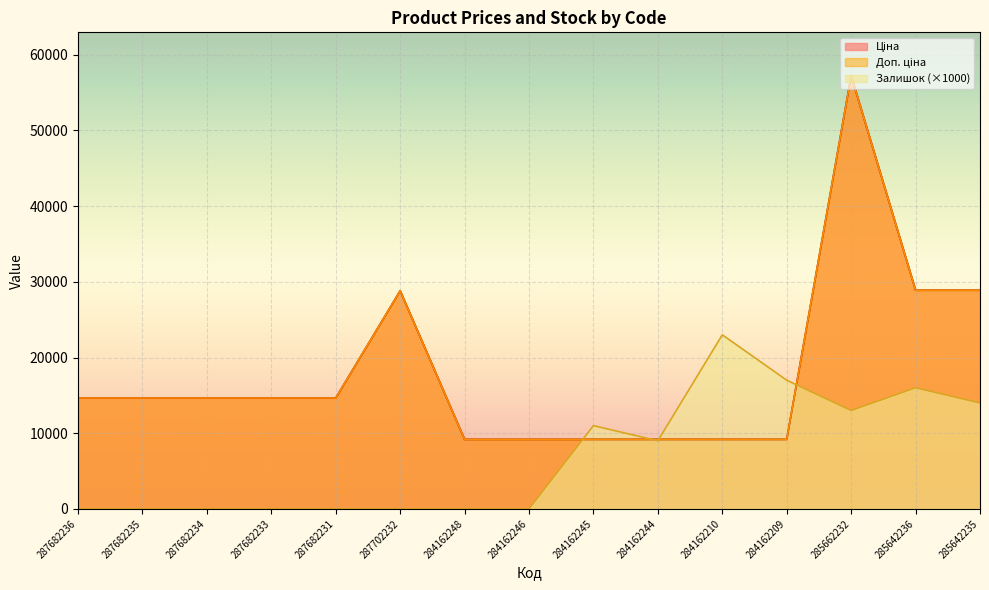

Count the number of data series in this chart.

3